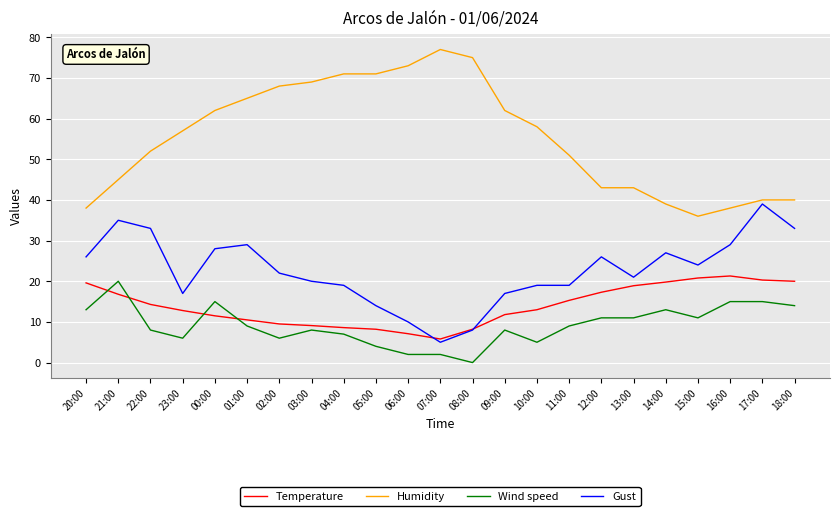

At 00:00, list the series in order from smallest to largest.

Temperature, Wind speed, Gust, Humidity